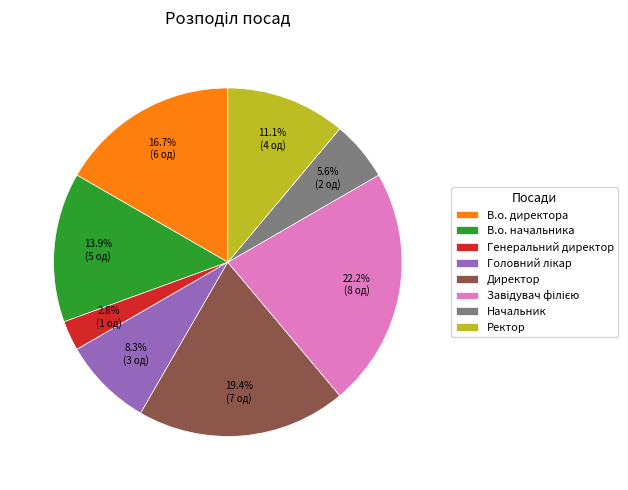

To the nearest percent, what portion does В.о. начальника represent?

14%